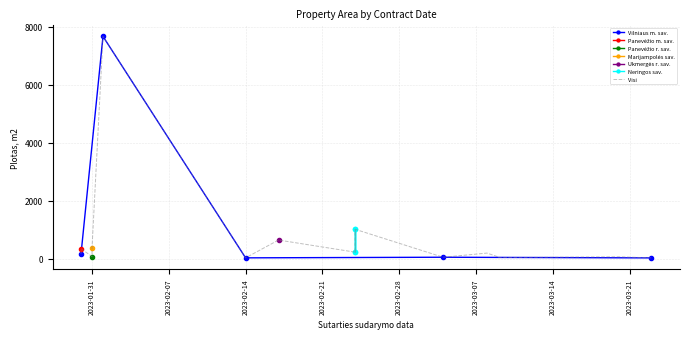

True or false: the data has more than 0 interior local peaks.

True